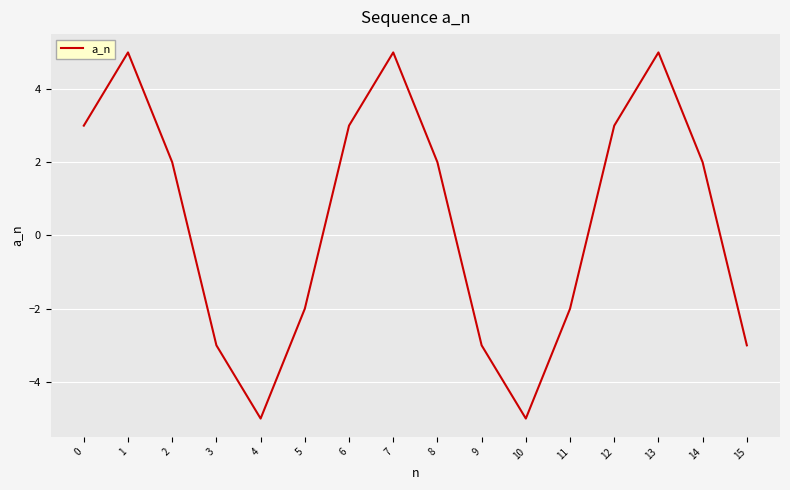

The value at 15 is -2. True or false?

False